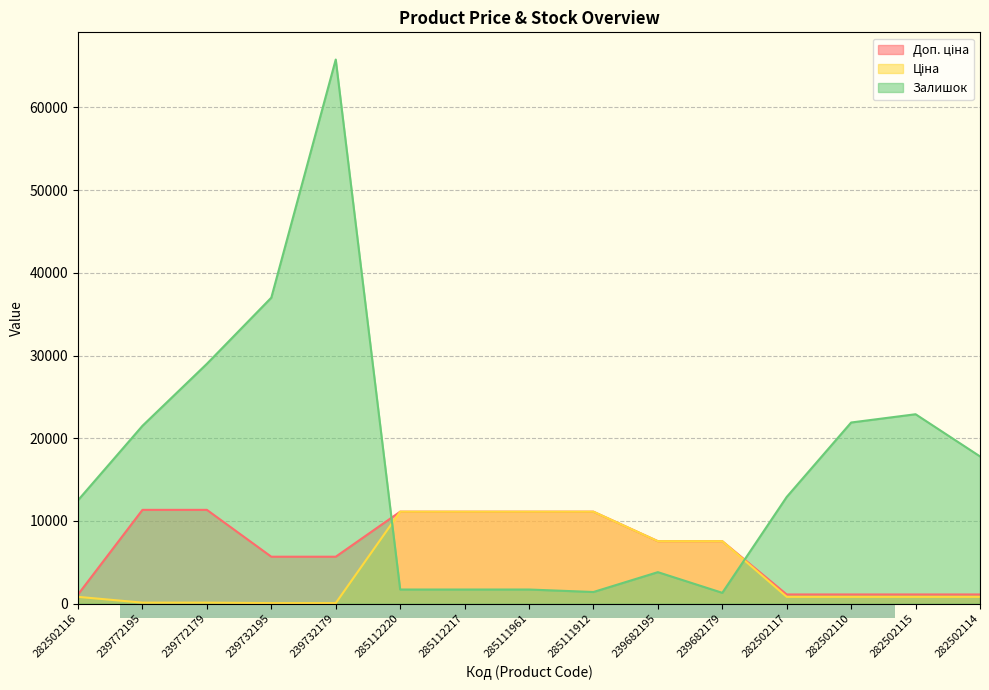

True or false: Ціна and Доп. ціна intersect in this chart.

False